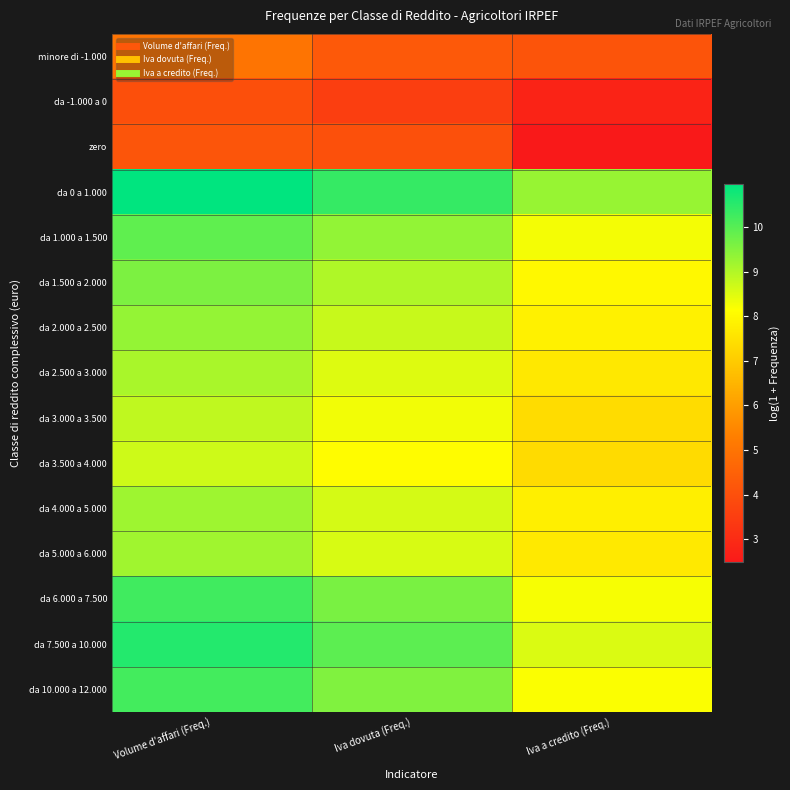

What is the total value across all series at Iva a credito (Freq.)?

105.5